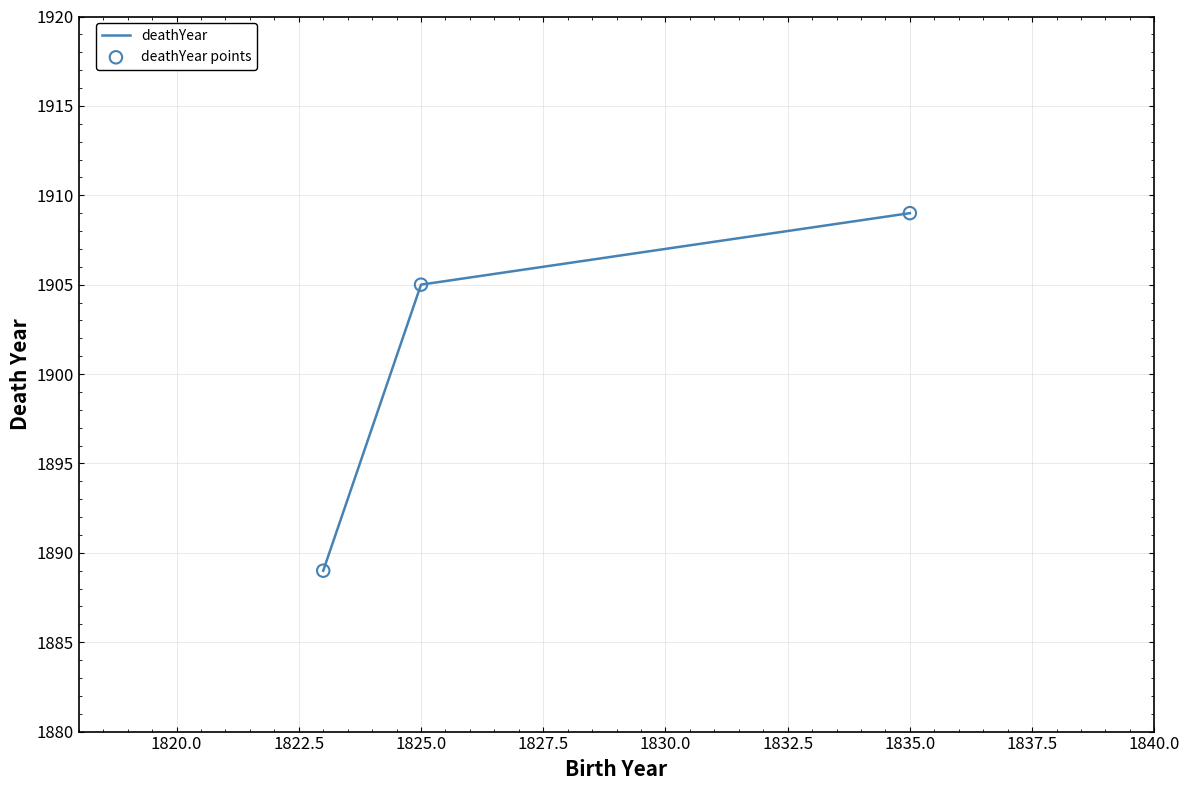

What is the smallest value displayed?

1889